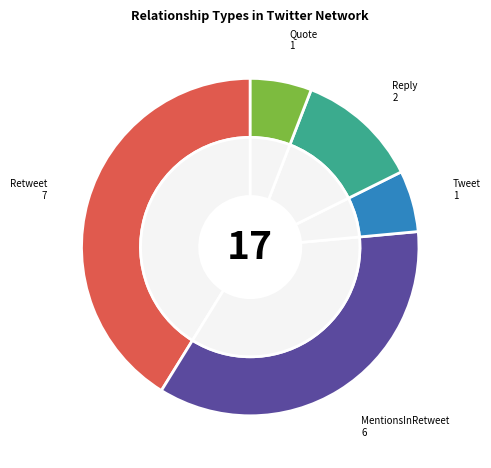

Does Retweet represent more than half of the total?

No